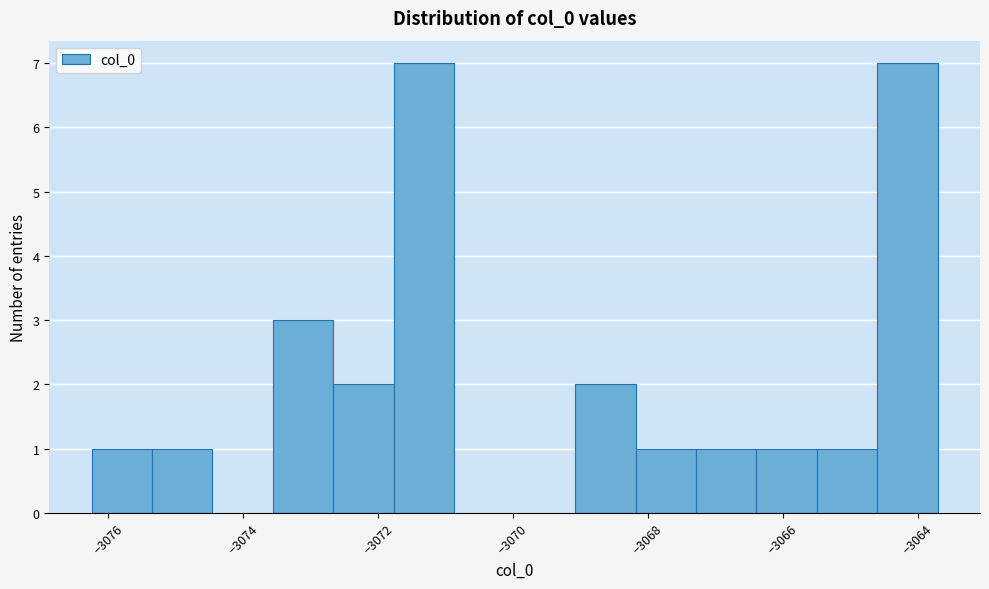

Reading left to right, transcribe this chart: for each bar, give the range it covers on the x-axis and its height. Neither the bar edges nor the heights are printed on the chart, so give them approximately, as read against the axes.

-3076.2 to -3075.4: 1
-3075.4 to -3074.4: 1
-3074.4 to -3073.6: 0
-3073.6 to -3072.6: 3
-3072.6 to -3071.8: 2
-3071.8 to -3070.8: 7
-3070.8 to -3070.0: 0
-3070.0 to -3069.0: 0
-3069.0 to -3068.2: 2
-3068.2 to -3067.2: 1
-3067.2 to -3066.4: 1
-3066.4 to -3065.4: 1
-3065.4 to -3064.6: 1
-3064.6 to -3063.8: 7